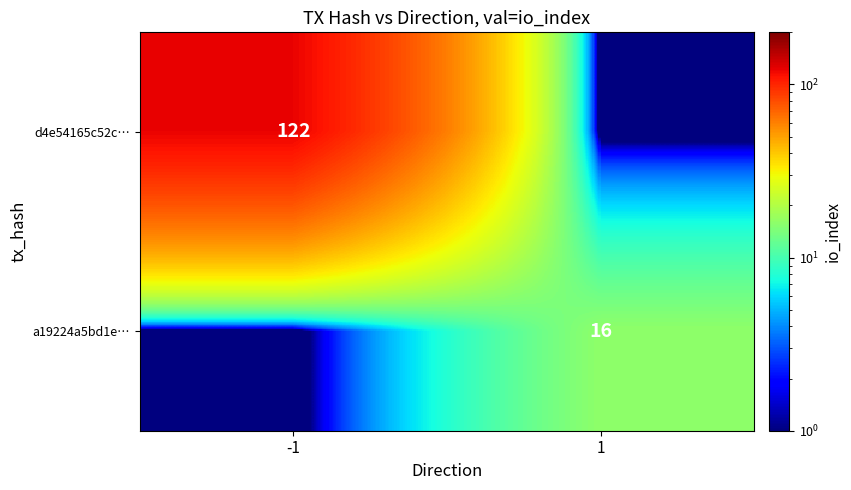

What is the spread (max minus min) of values at 1?

15.9